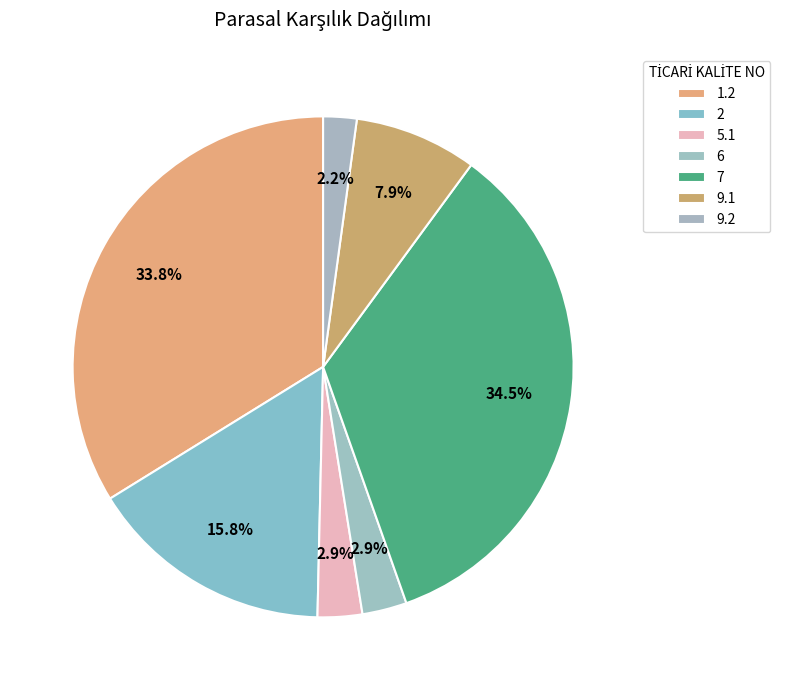

How many slices are in this pie chart?

7